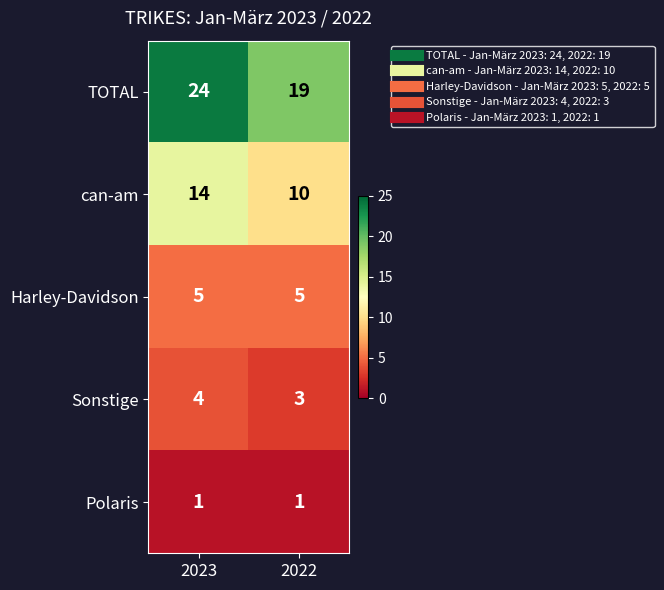

Which series has the largest total across all categories?

TOTAL